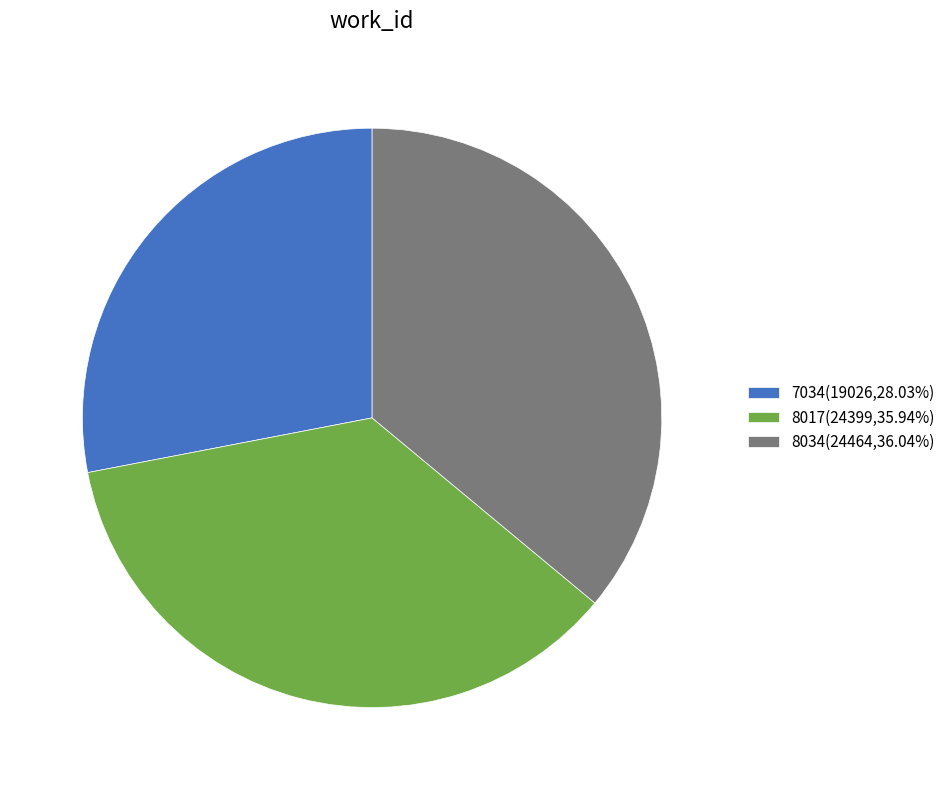

Does any single category account for the majority?

No